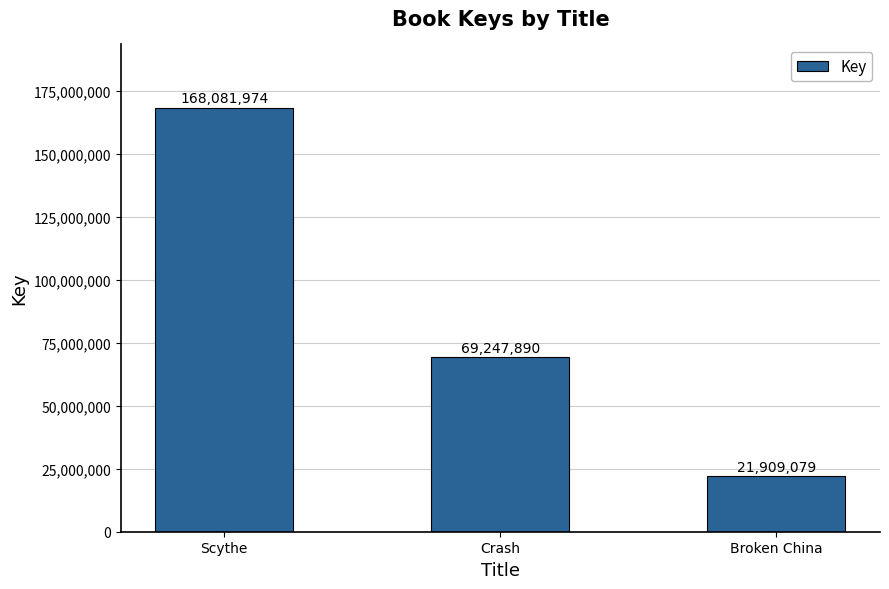

What is the difference between the maximum and minimum values?

146172895